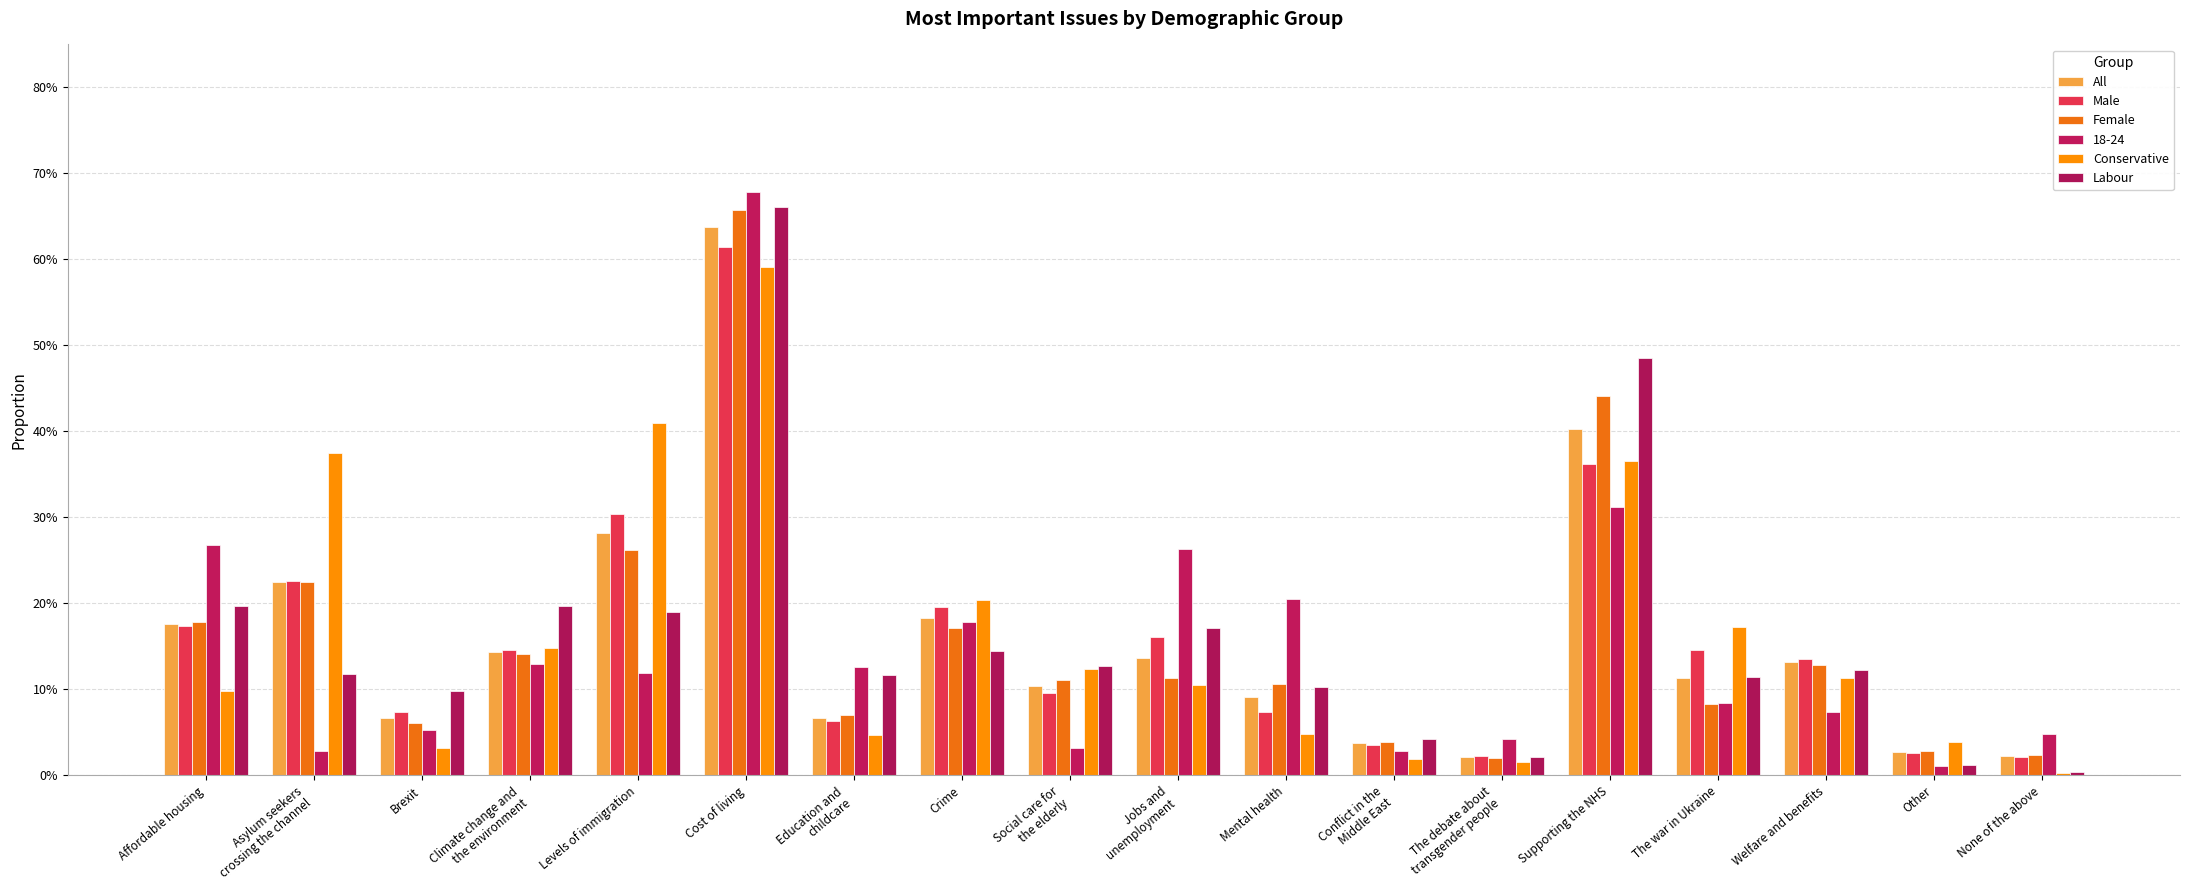

Is it true that Labour equals 0.1 at Asylum seekers
crossing the channel?

True